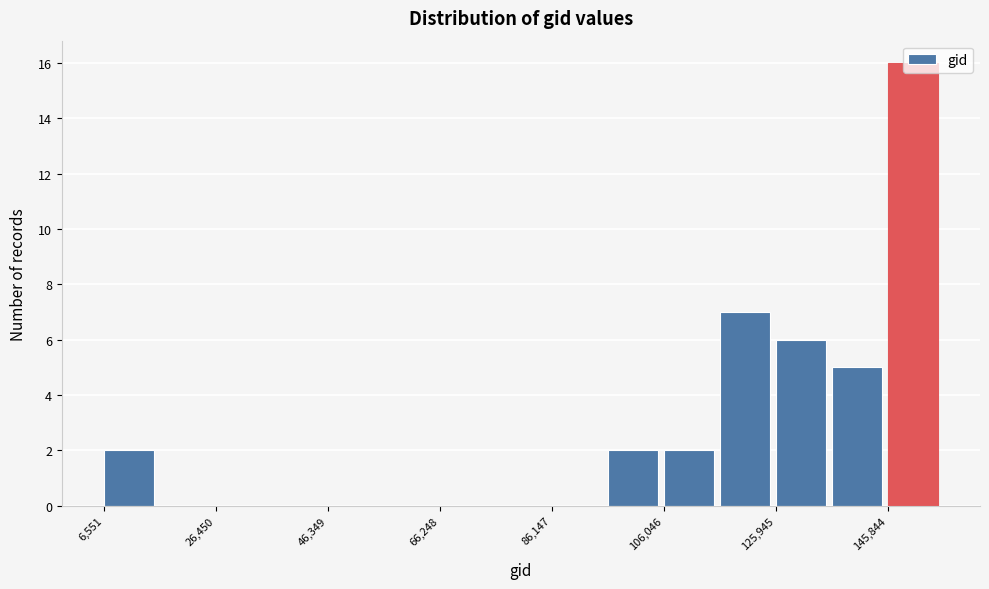

Reading left to right, list every bar in this chart as the range it spans on the x-axis followed by its height. Neither the bar edges nor the heights are printed on the chart, so give them approximately, as read against the axes.

6000 to 16000: 2
16000 to 26000: 0
26000 to 36000: 0
36000 to 46000: 0
46000 to 56000: 0
56000 to 66000: 0
66000 to 76000: 0
76000 to 86000: 0
86000 to 96000: 0
96000 to 106000: 2
106000 to 116000: 2
116000 to 126000: 7
126000 to 136000: 6
136000 to 146000: 5
146000 to 156000: 16